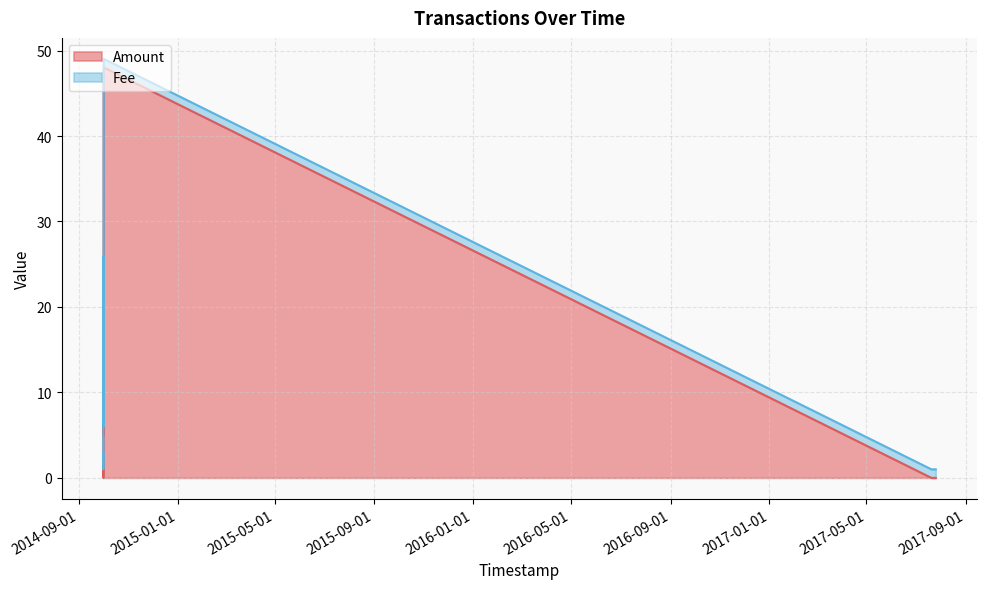

The value at 2014-10-01 06:32:38 is 0.0. True or false?

True